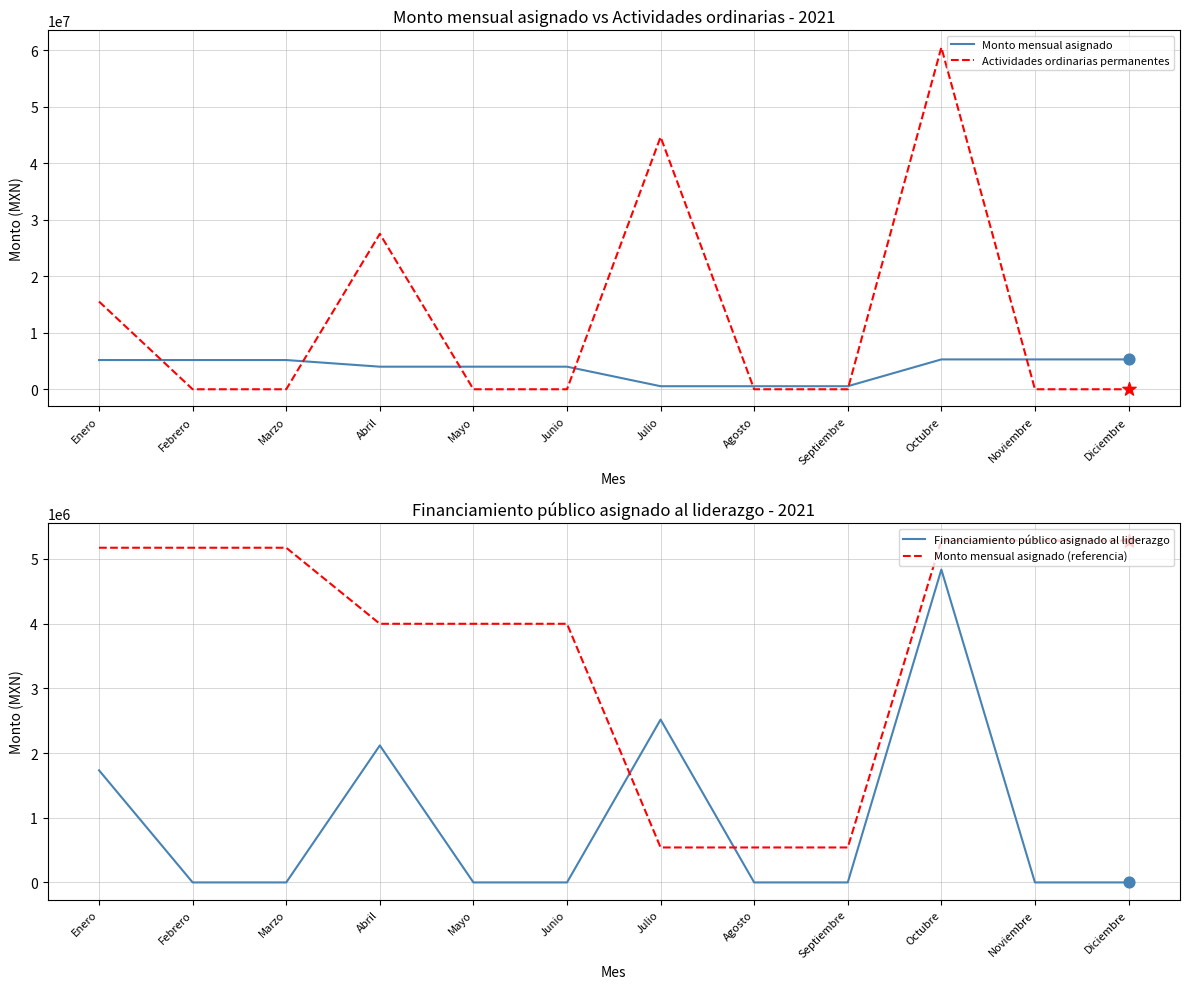

Which series contains the lowest Y value?

Actividades ordinarias permanentes